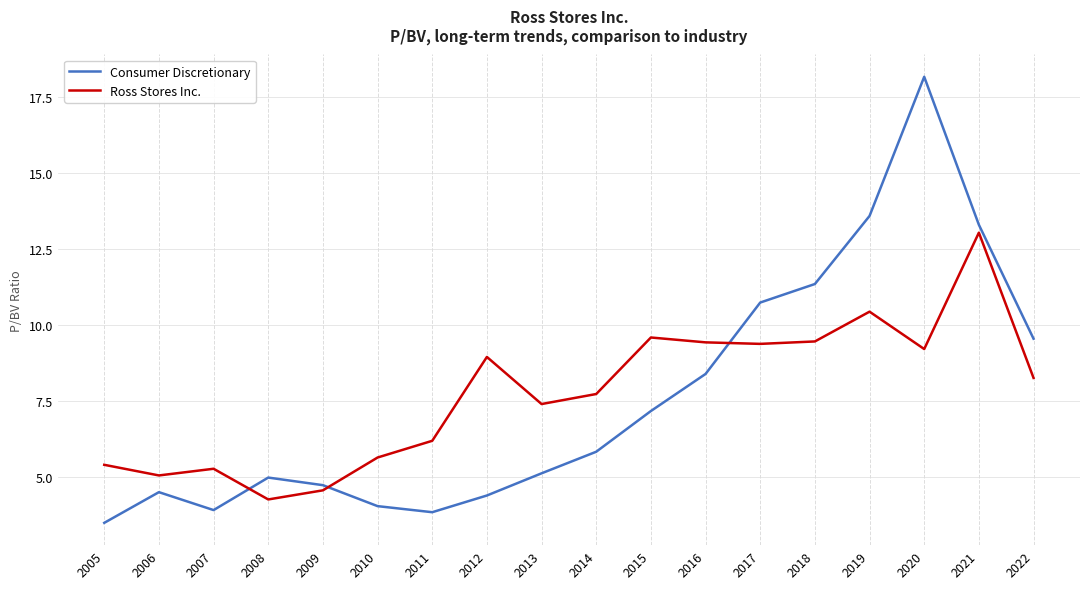

At which category is the sum across all series the highest?

2020